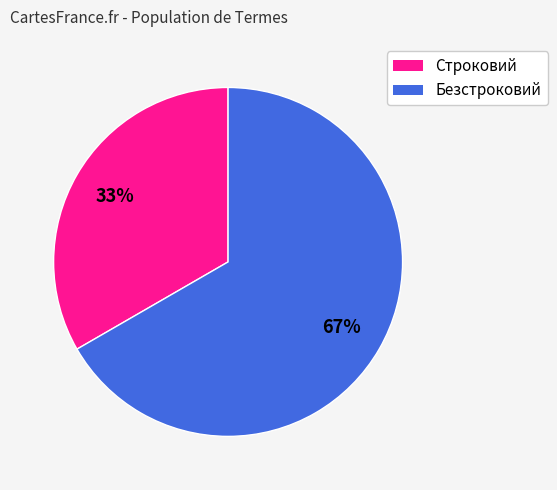

Is it true that Безстроковий is 67% of the pie?

True